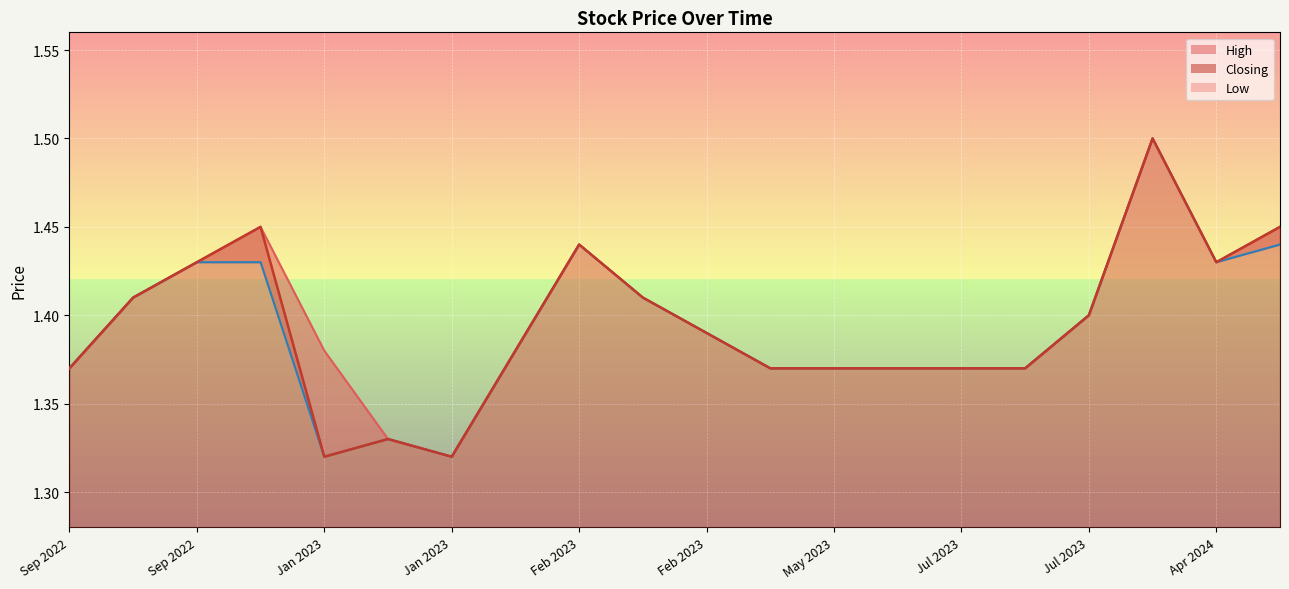

Rank the series by their maximum value, from lowest to highest.

High, Closing, Low